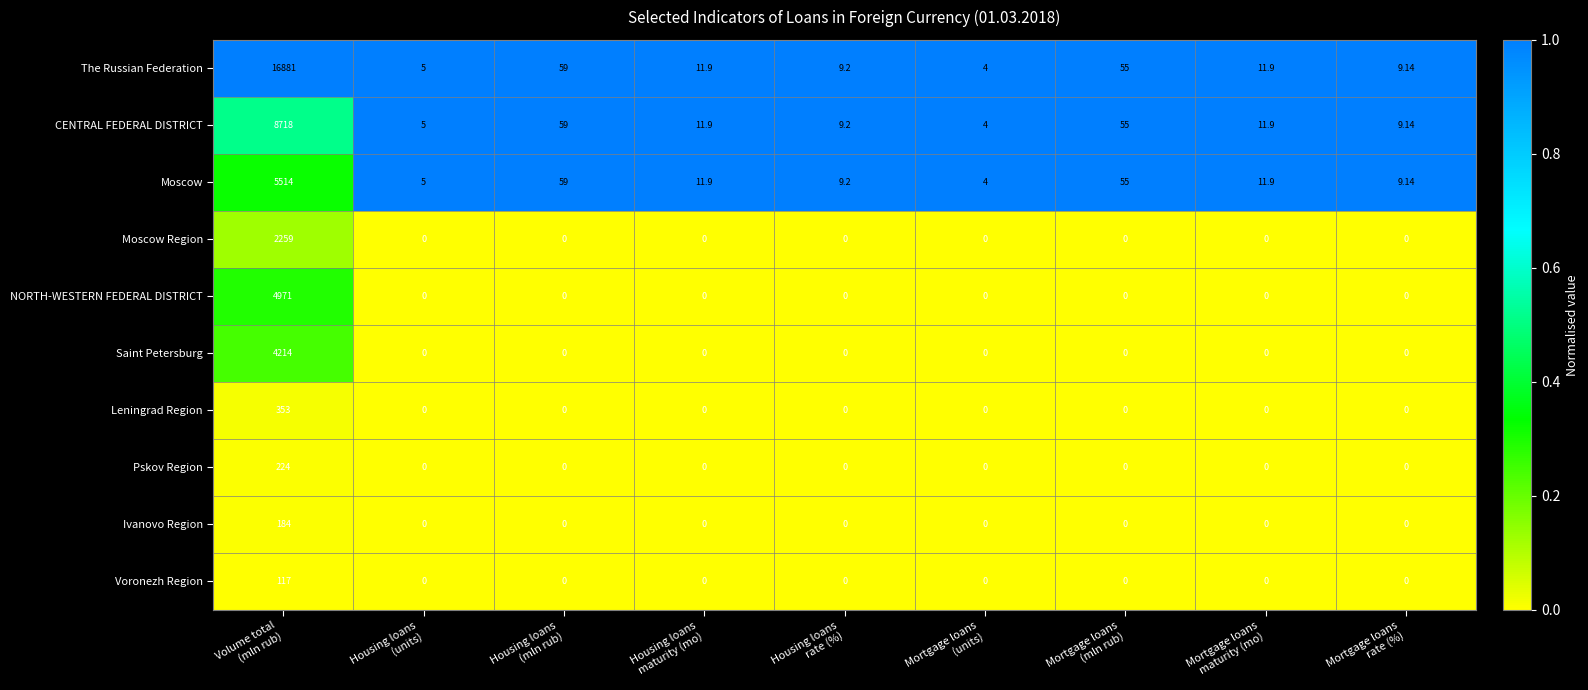

Which series has the widest spread of values?

The Russian Federation